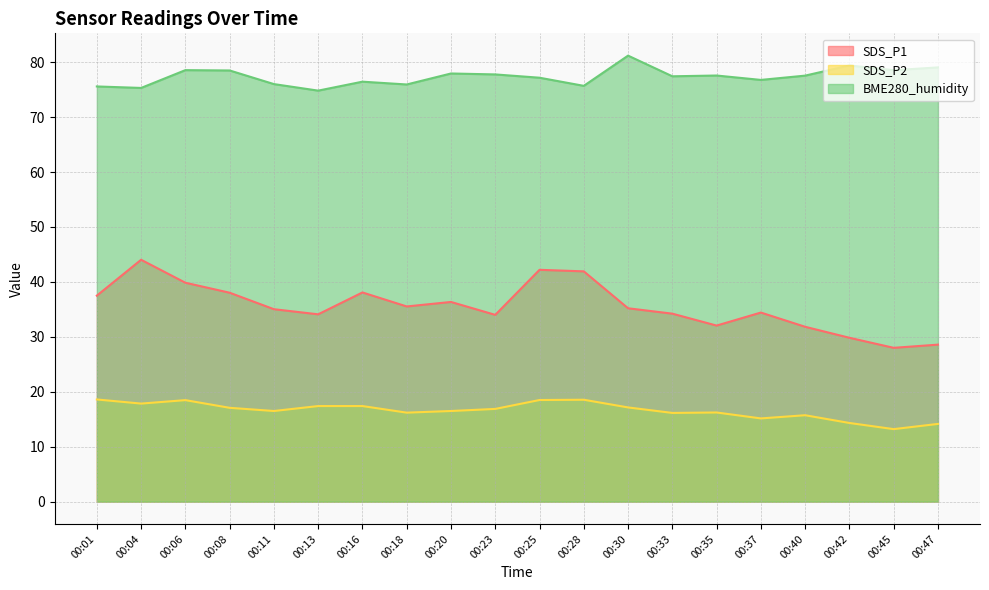

True or false: BME280_humidity and SDS_P1 intersect in this chart.

False